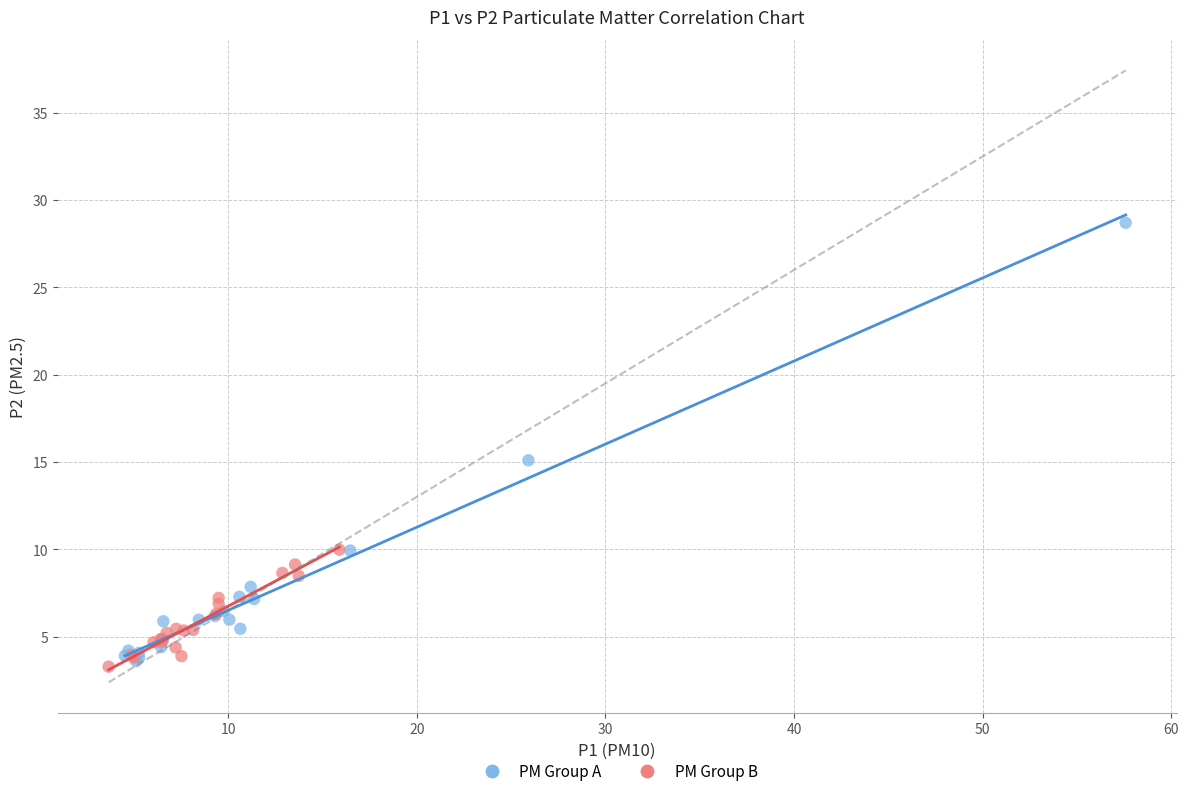

Which series contains the highest Y value?

PM Group A